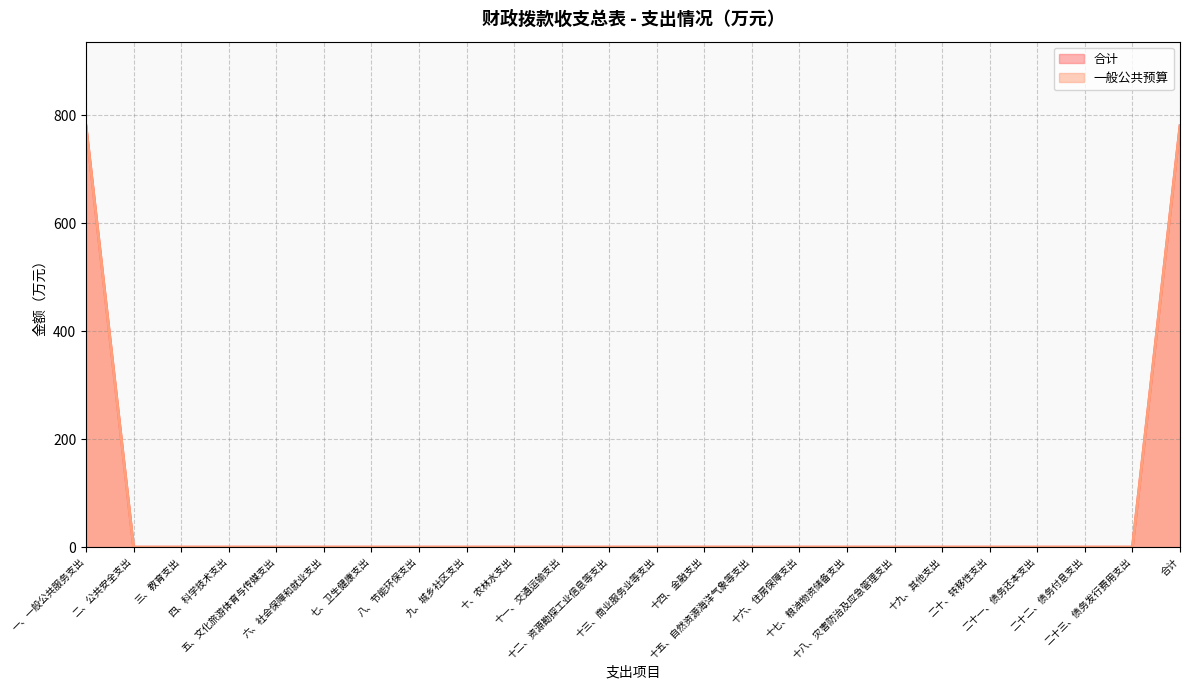

True or false: 一般公共预算 has a value of -424.9 at 十五、自然资源海洋气象等支出.

False